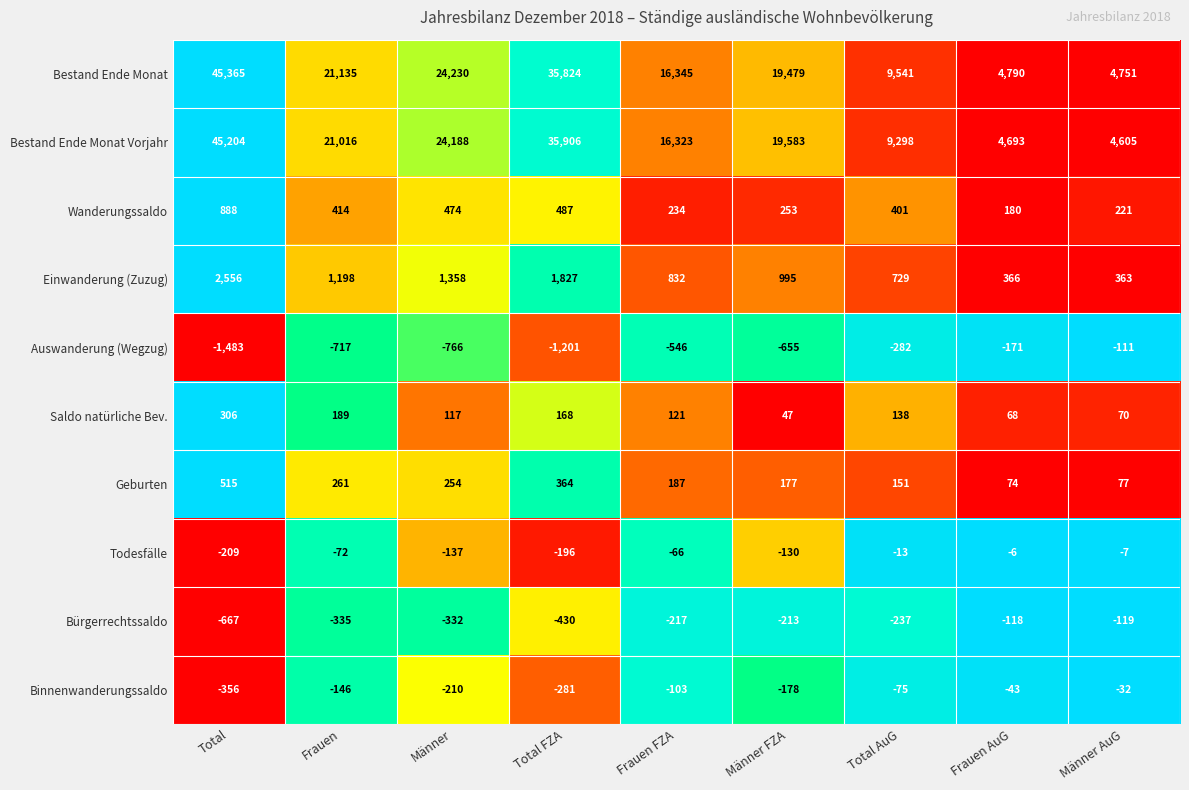

At how many categories does at least one series exceed 0?

9